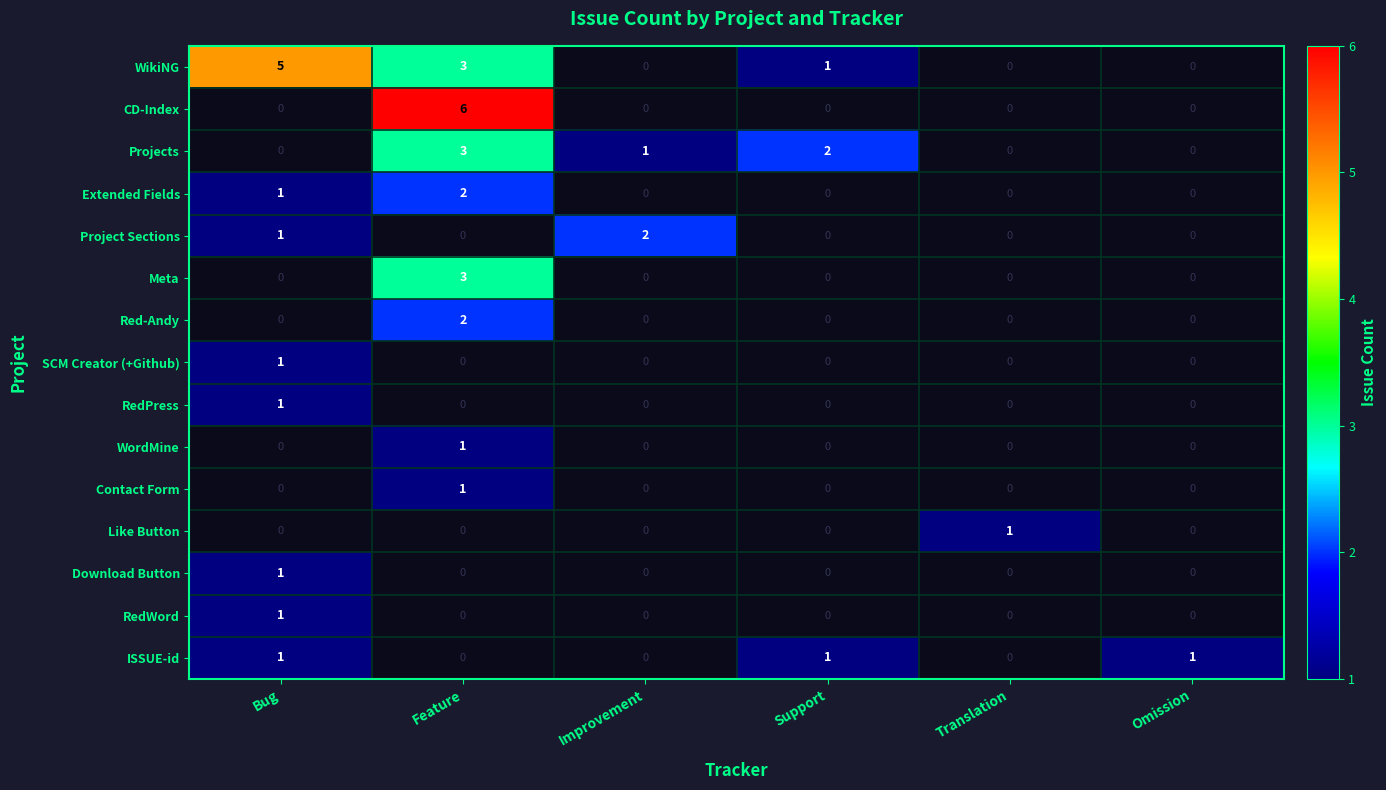

Is the value of Contact Form at Improvement greater than the value of Meta at Bug?

No